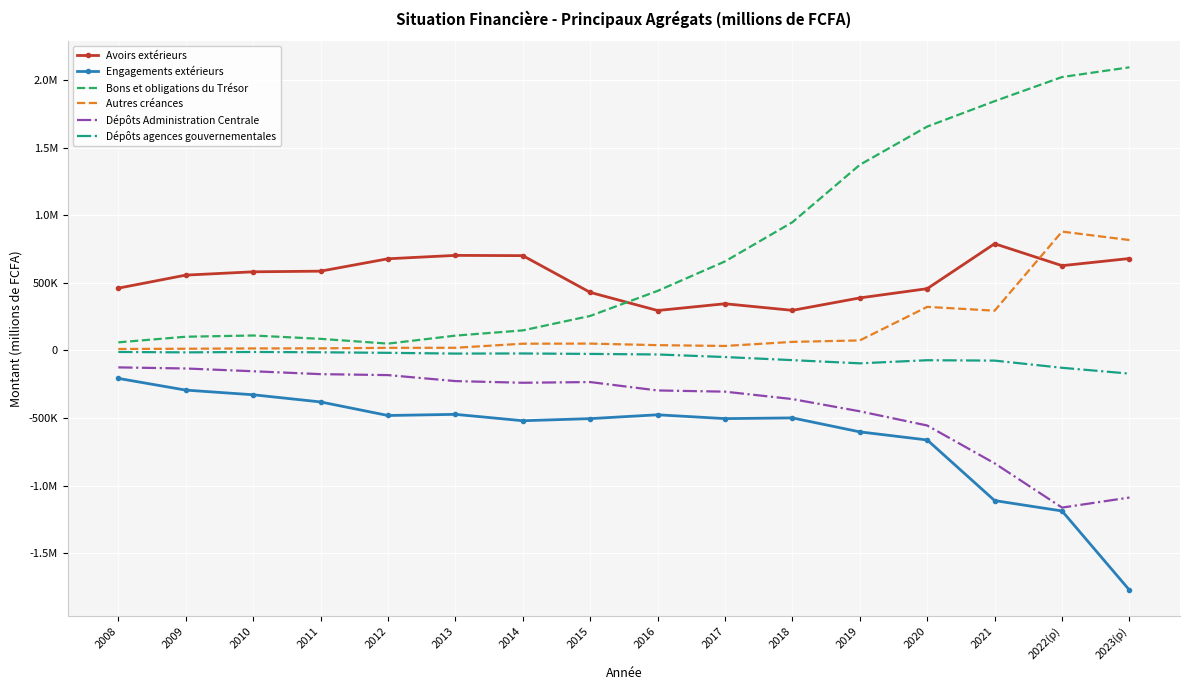

Where do Autres créances and Avoirs extérieurs first cross each other?

2021 and 2022(p)